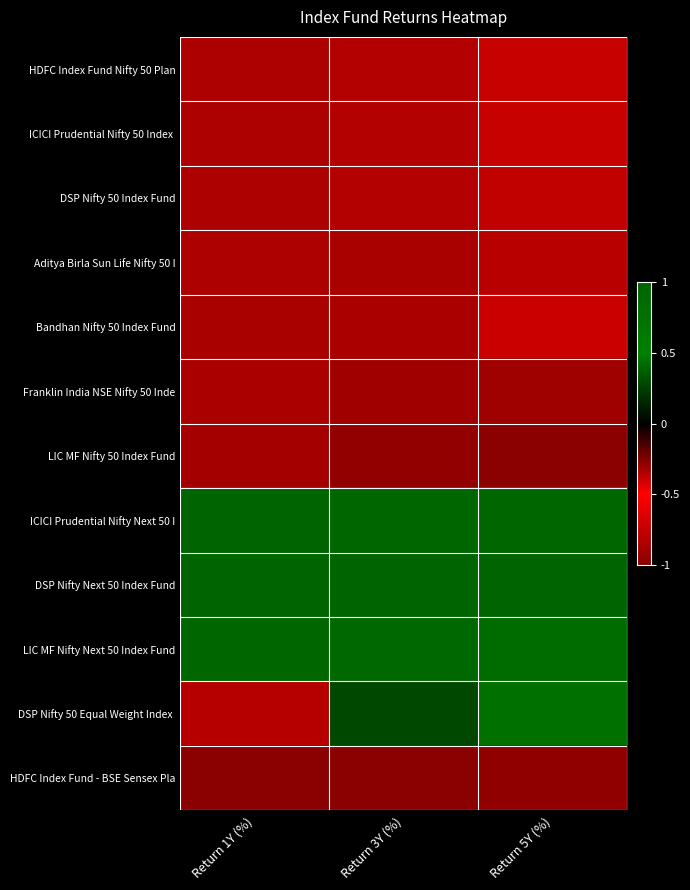

Which has a higher value, Return 1Y (%) or Return 3Y (%)?

Return 3Y (%)